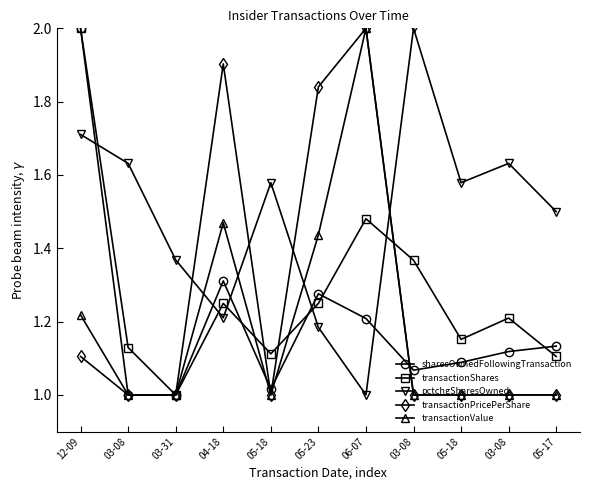

What is the difference between the maximum and minimum values in the transactionPricePerShare series?

1.0